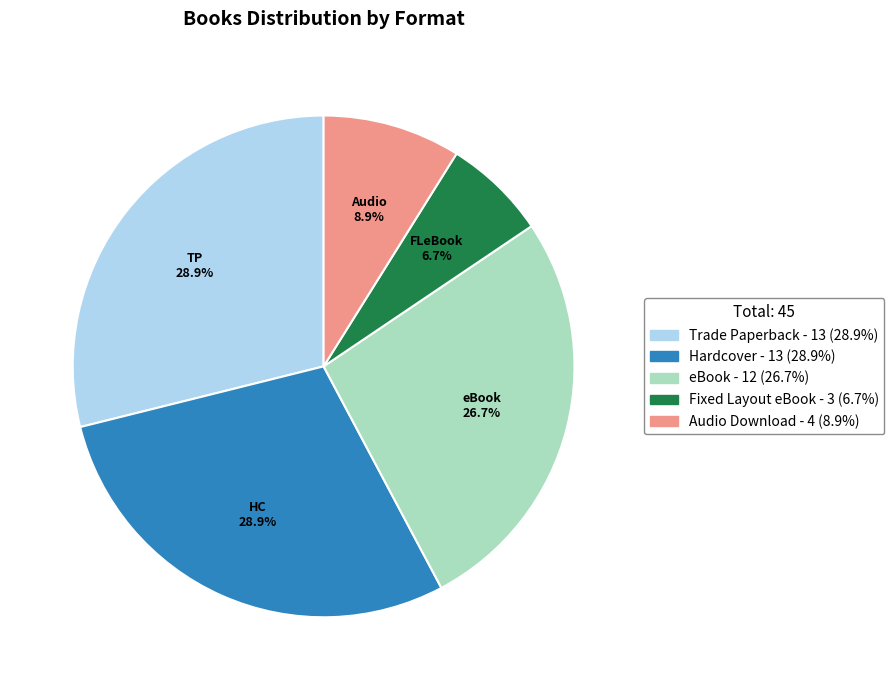

Is it true that Audio Download is 9% of the pie?

True